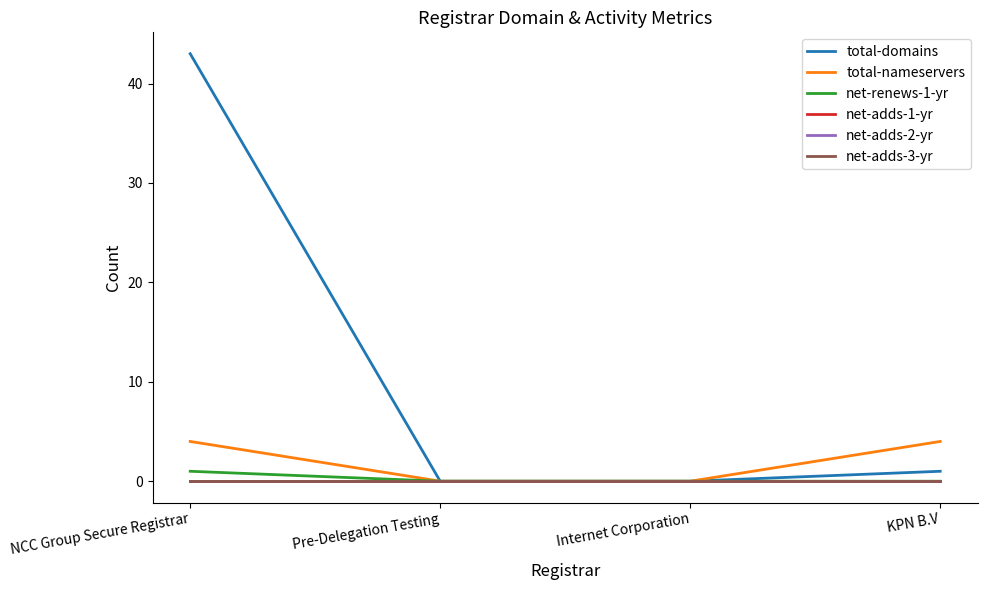

Is this an area chart (filled region under the line)?

No